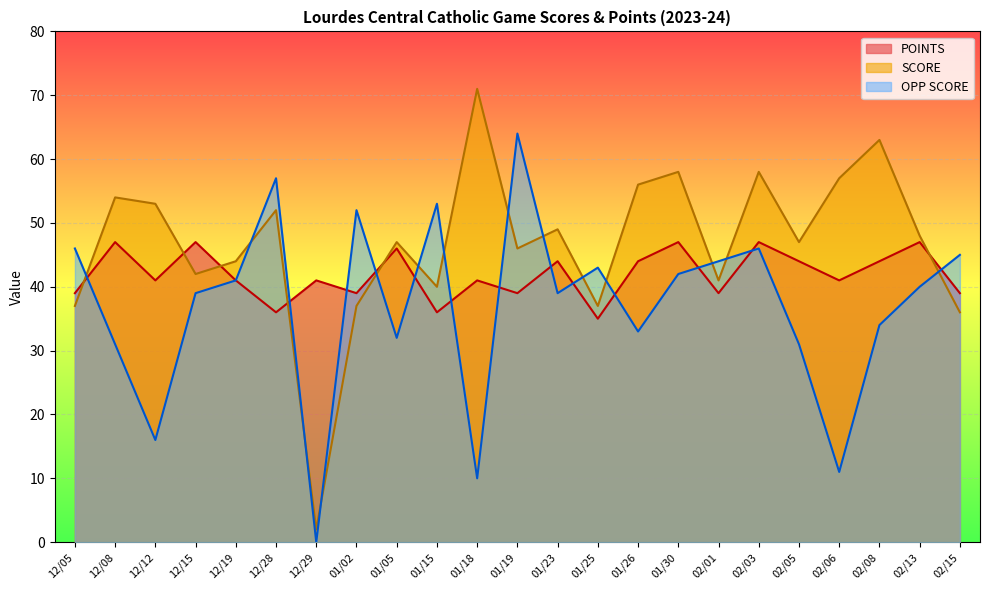

At which label is OPP SCORE closest to 32?

01/05